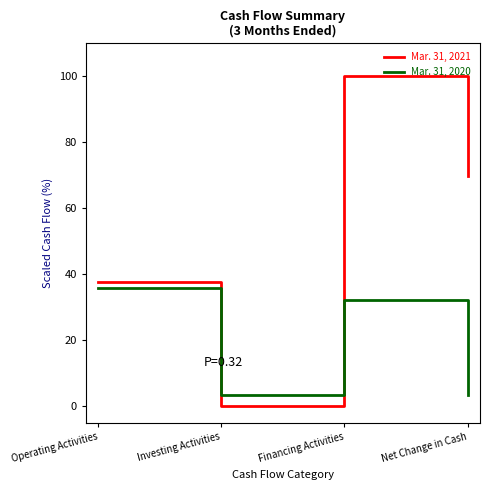

Read the Mar. 31, 2020 value at Operating Activities.

35.8